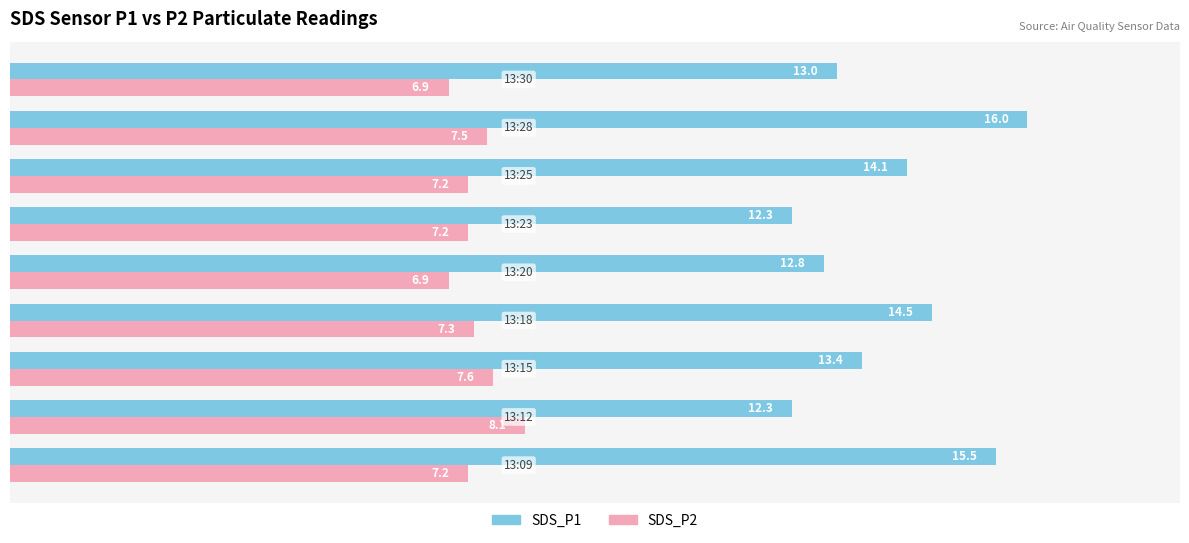

How many data points in SDS_P1 are less than 13?

3